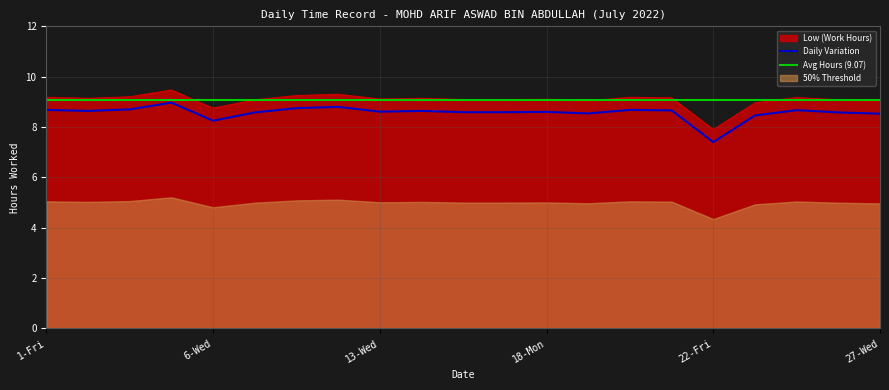

Reading right to left, list all the values displayed in this chart.

9.0	9.1	9.2	9.0	7.9	9.2	9.2	9.0	9.1	9.1	9.1	9.1	9.1	9.3	9.2	9.1	8.8	9.5	9.2	9.1	9.2